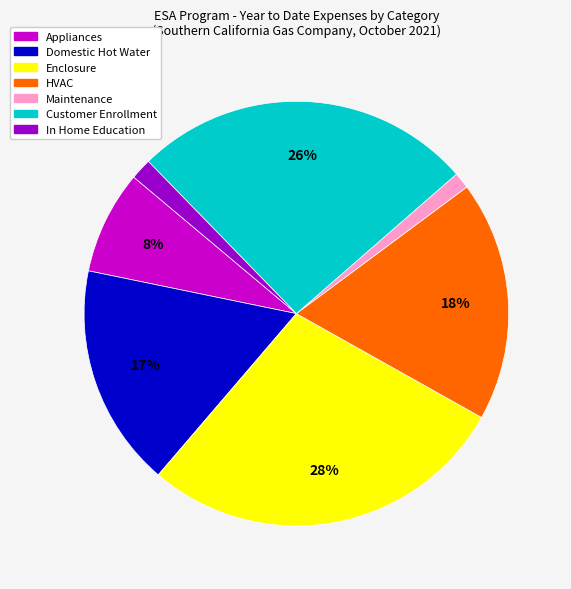

How many segments does this pie chart have?

7